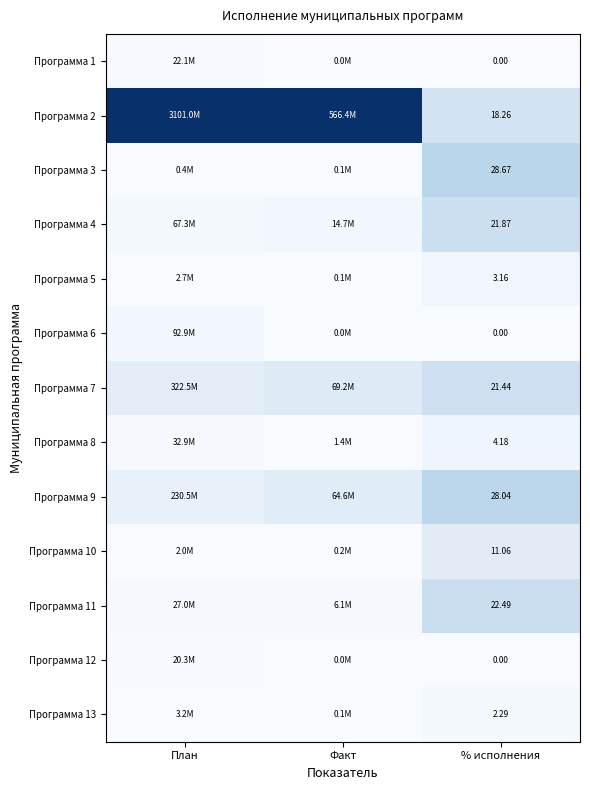

At % исполнения, list the series in order from smallest to largest.

Программа 1, Программа 6, Программа 12, Программа 13, Программа 5, Программа 8, Программа 10, Программа 2, Программа 7, Программа 4, Программа 11, Программа 9, Программа 3